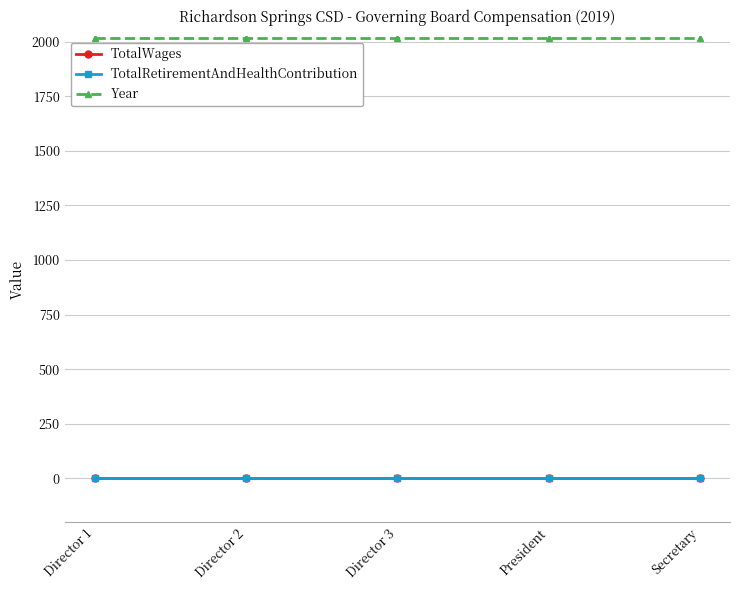

True or false: Year and TotalRetirementAndHealthContribution cross at least once.

False